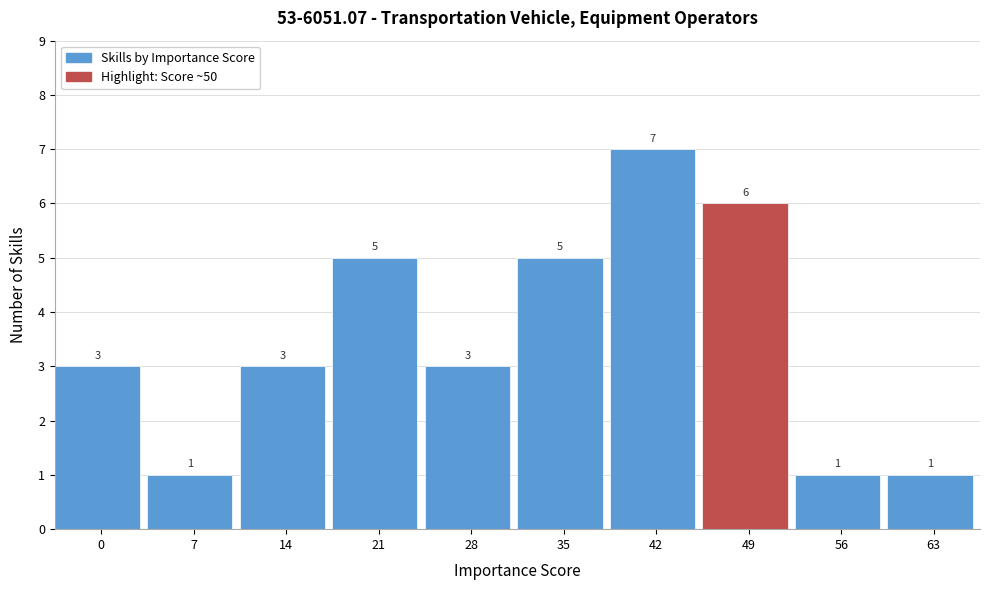

Reading right to left, transcribe all the data shown in this chart.

63=1	56=1	49=6	42=7	35=5	28=3	21=5	14=3	7=1	0=3